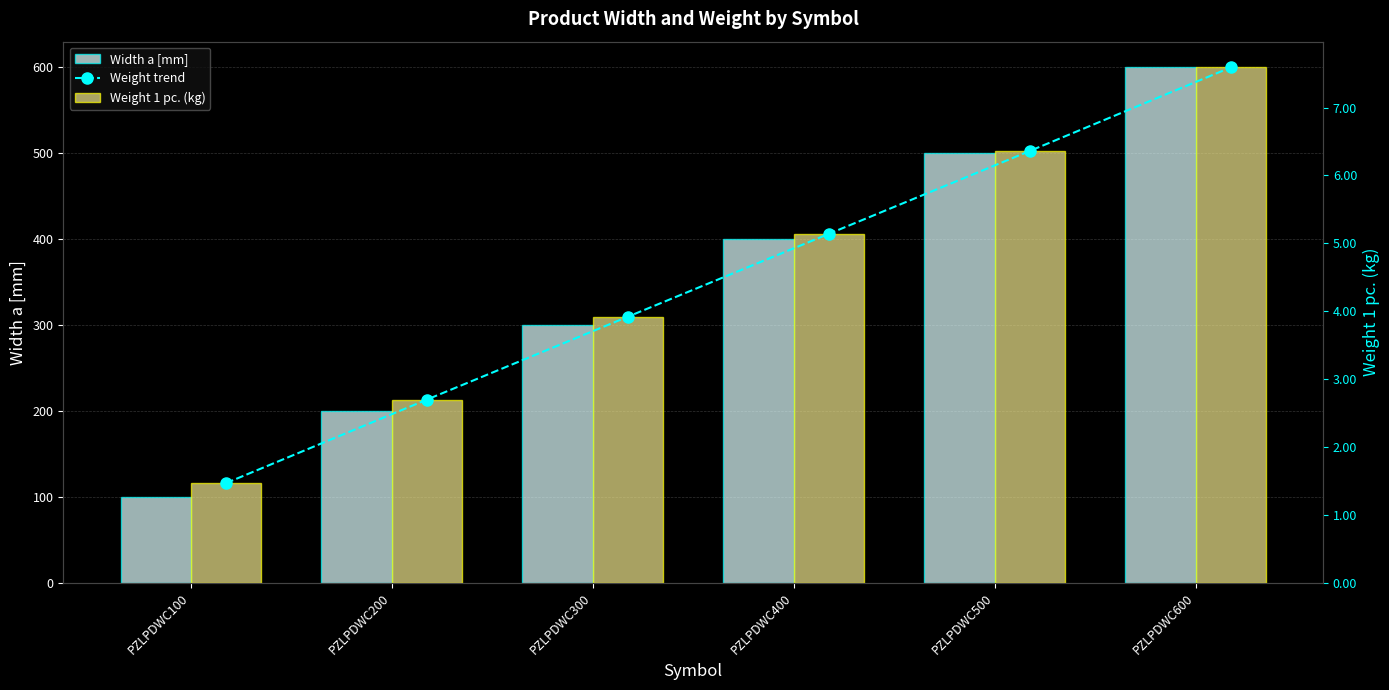

At which label is Weight trend closest to 4?

PZLPDWC300